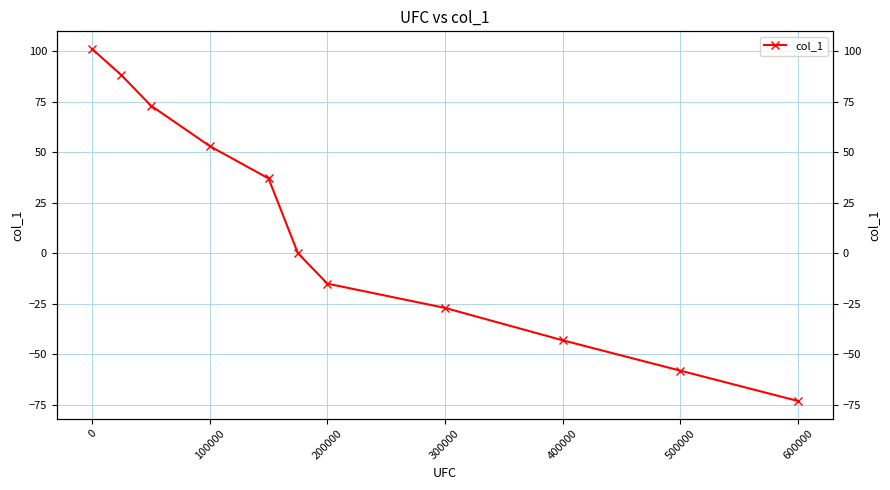

What is the difference between the second highest and minimum values?

161